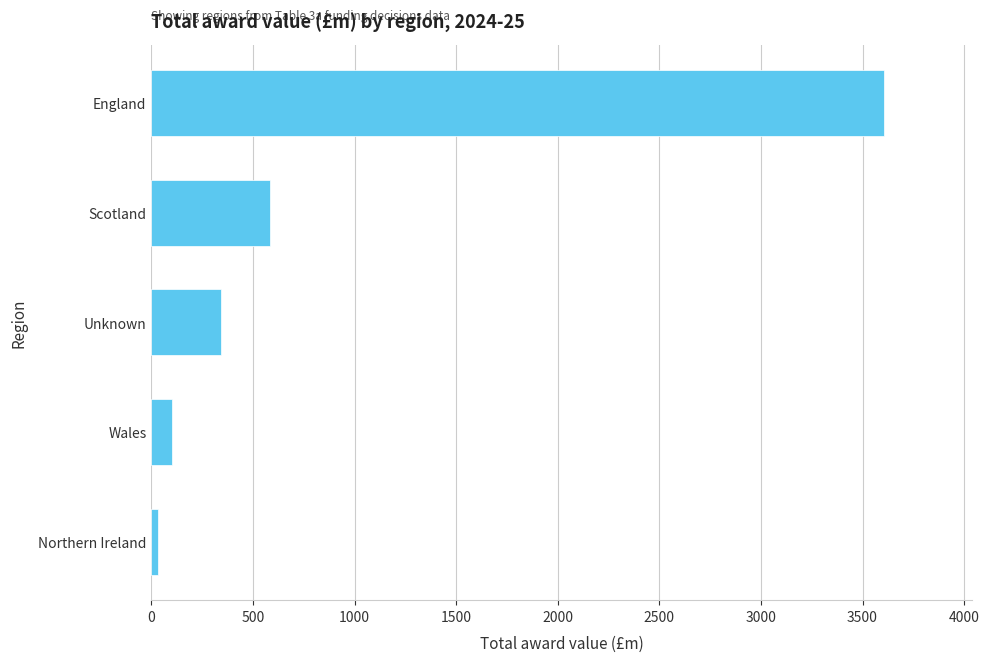

Are the bars horizontal?

Yes